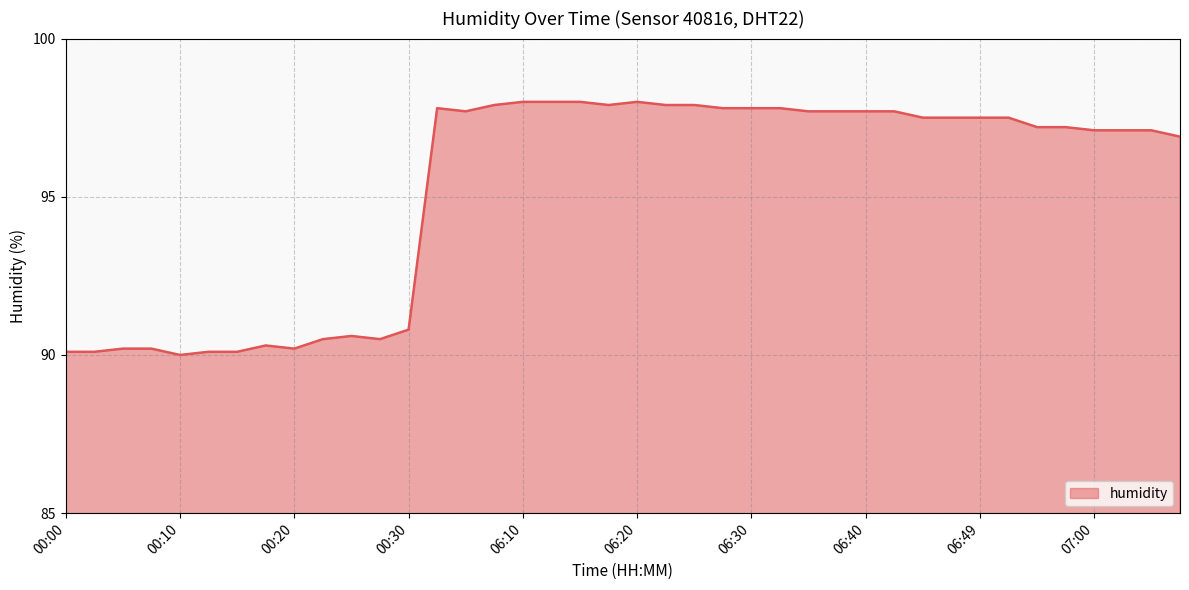

What is the greatest value displayed?

98.0